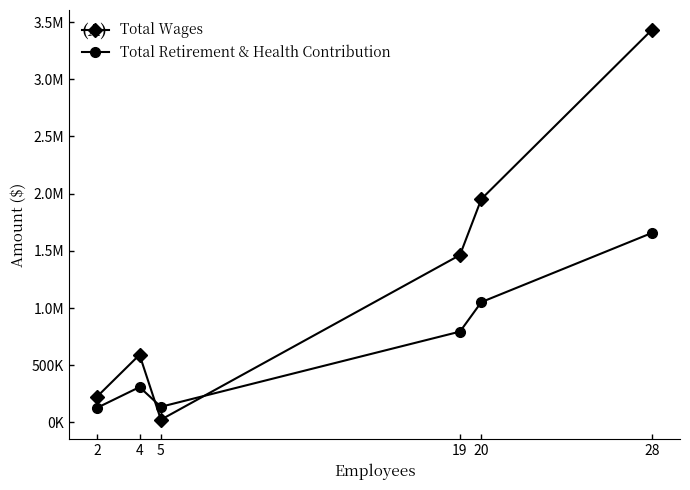

What is the total value across all series at 4?

900445